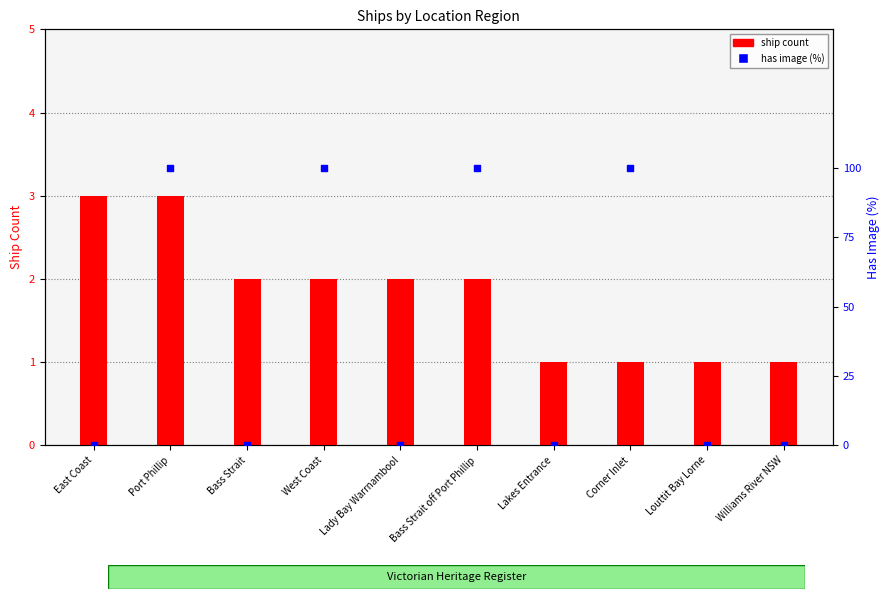

Which series reaches the minimum Y coordinate?

has image (%)